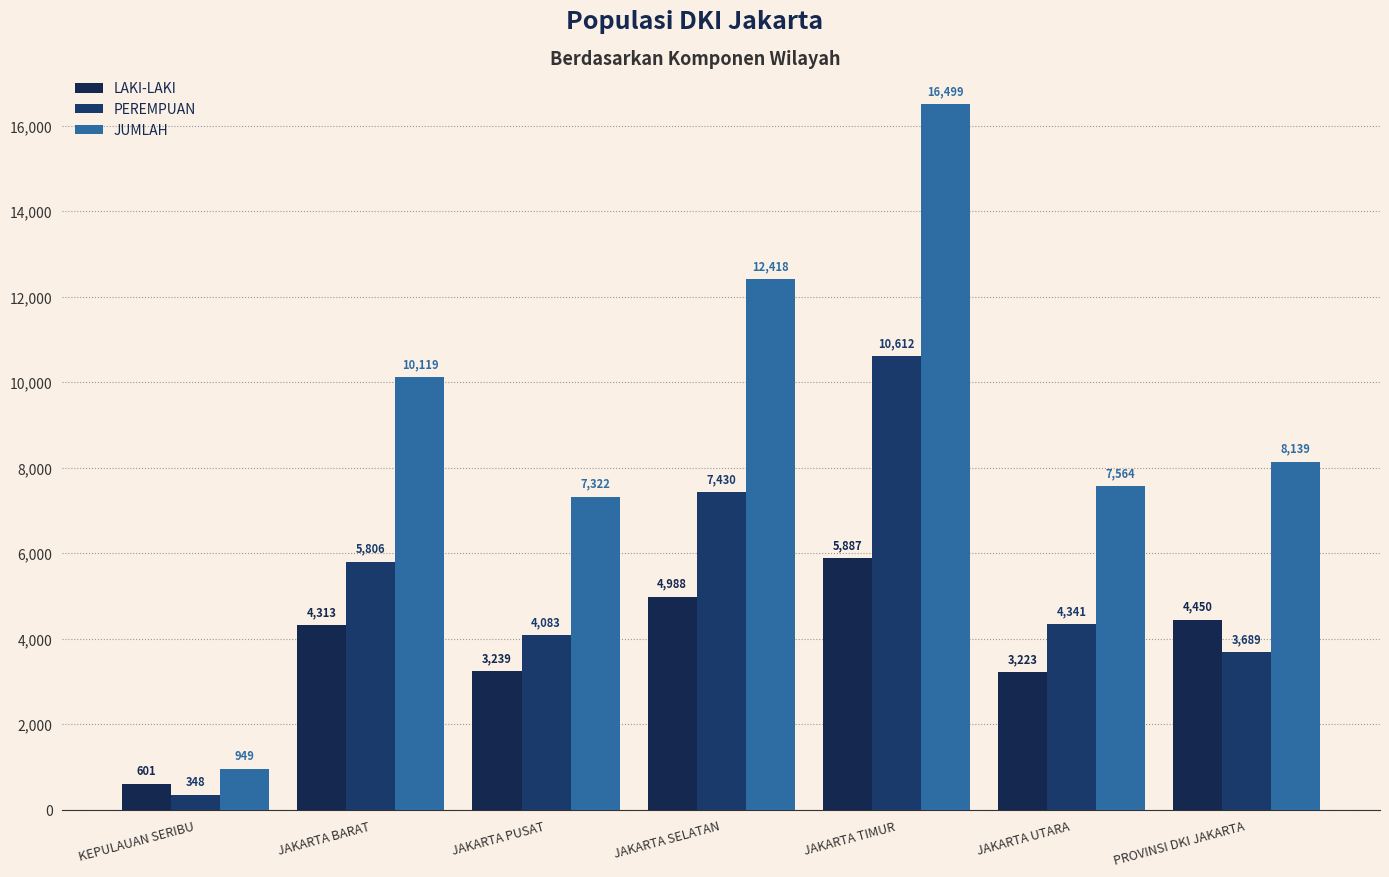

What is the spread (max minus min) of values at JAKARTA PUSAT?

4083